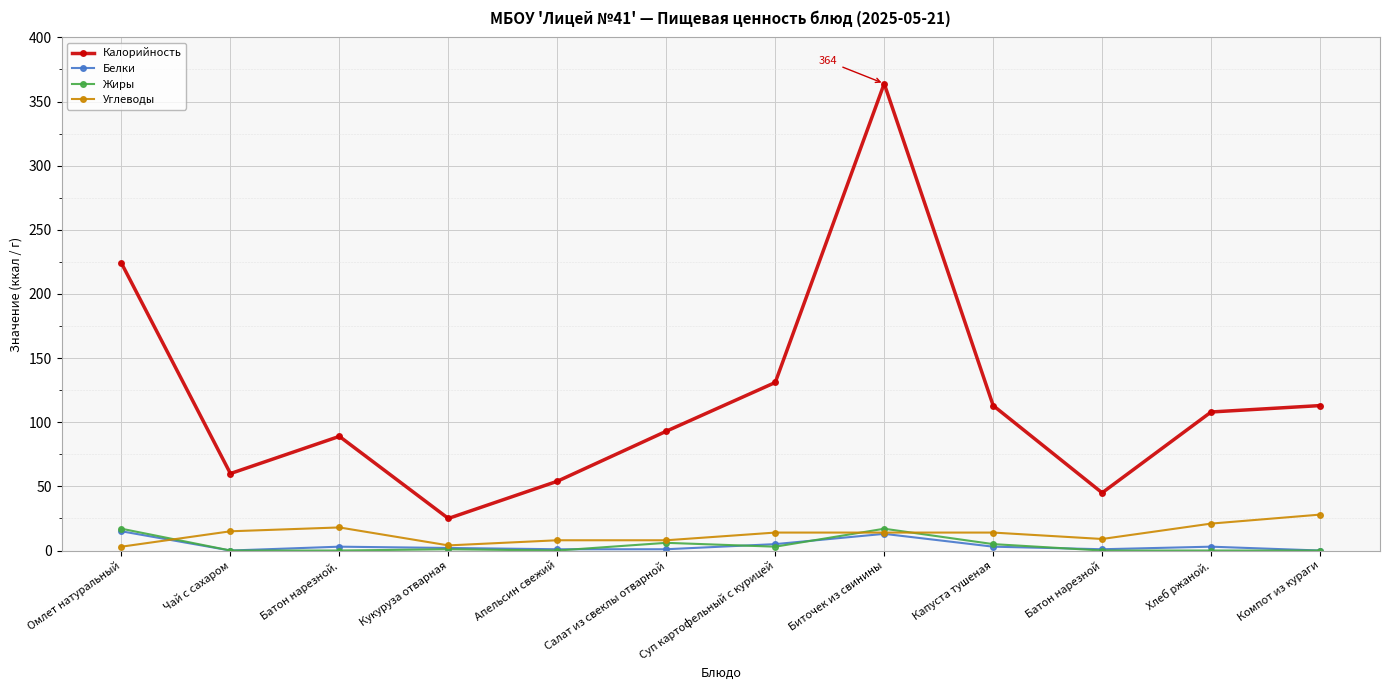

Which series has the widest spread of values?

Калорийность